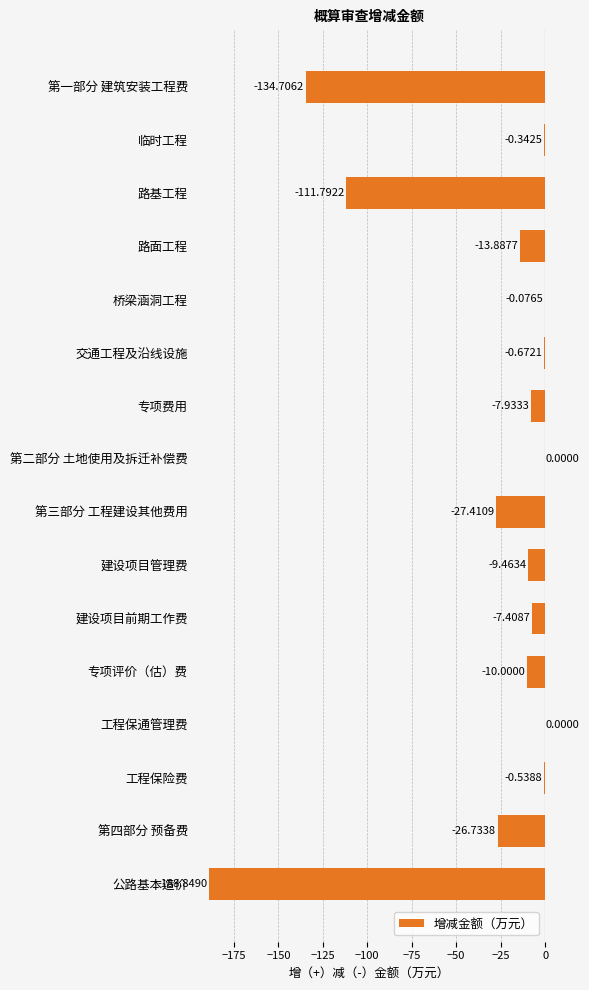

What is the change in value from 第二部分 土地使用及拆迁补偿费 to 公路基本造价?

-188.8